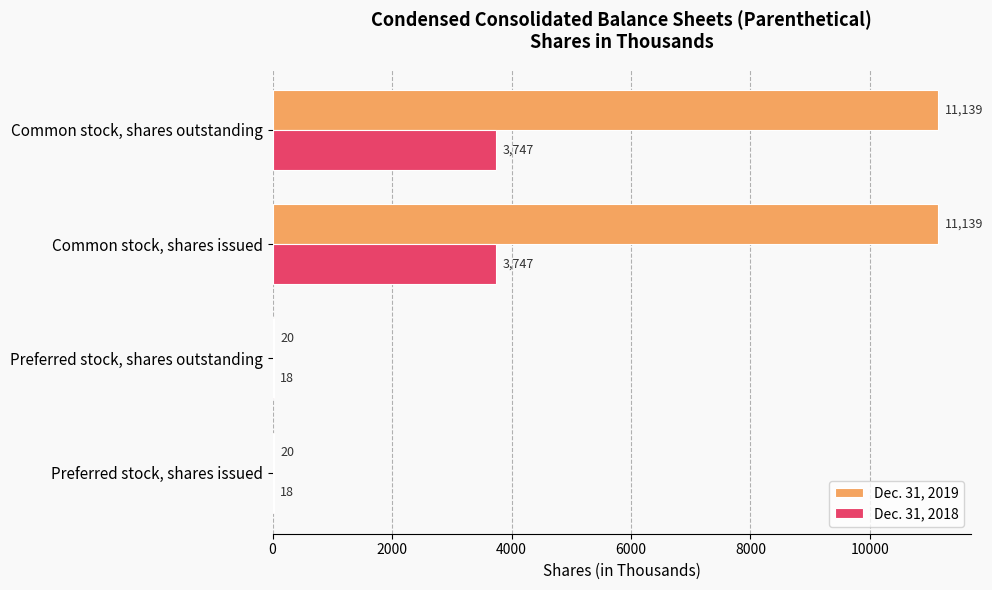

How many Dec. 31, 2019 values are between 20 and 11139?

4